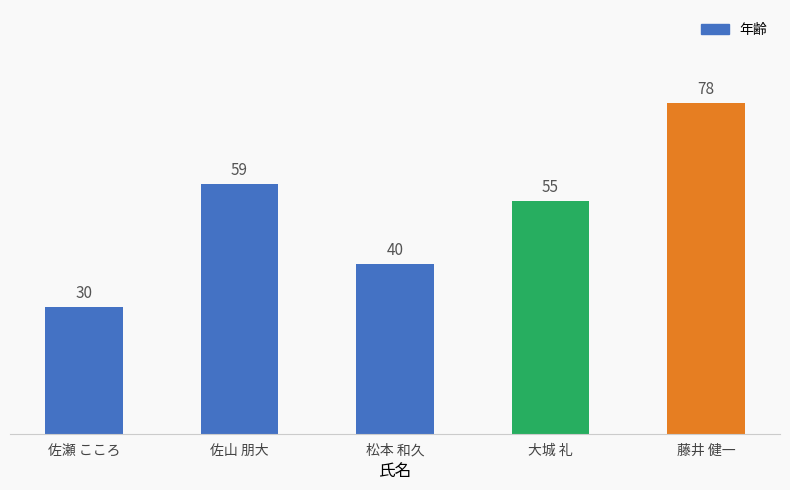

Reading left to right, list all the values displayed in this chart.

佐瀬 こころ=30	佐山 朋大=59	松本 和久=40	大城 礼=55	藤井 健一=78